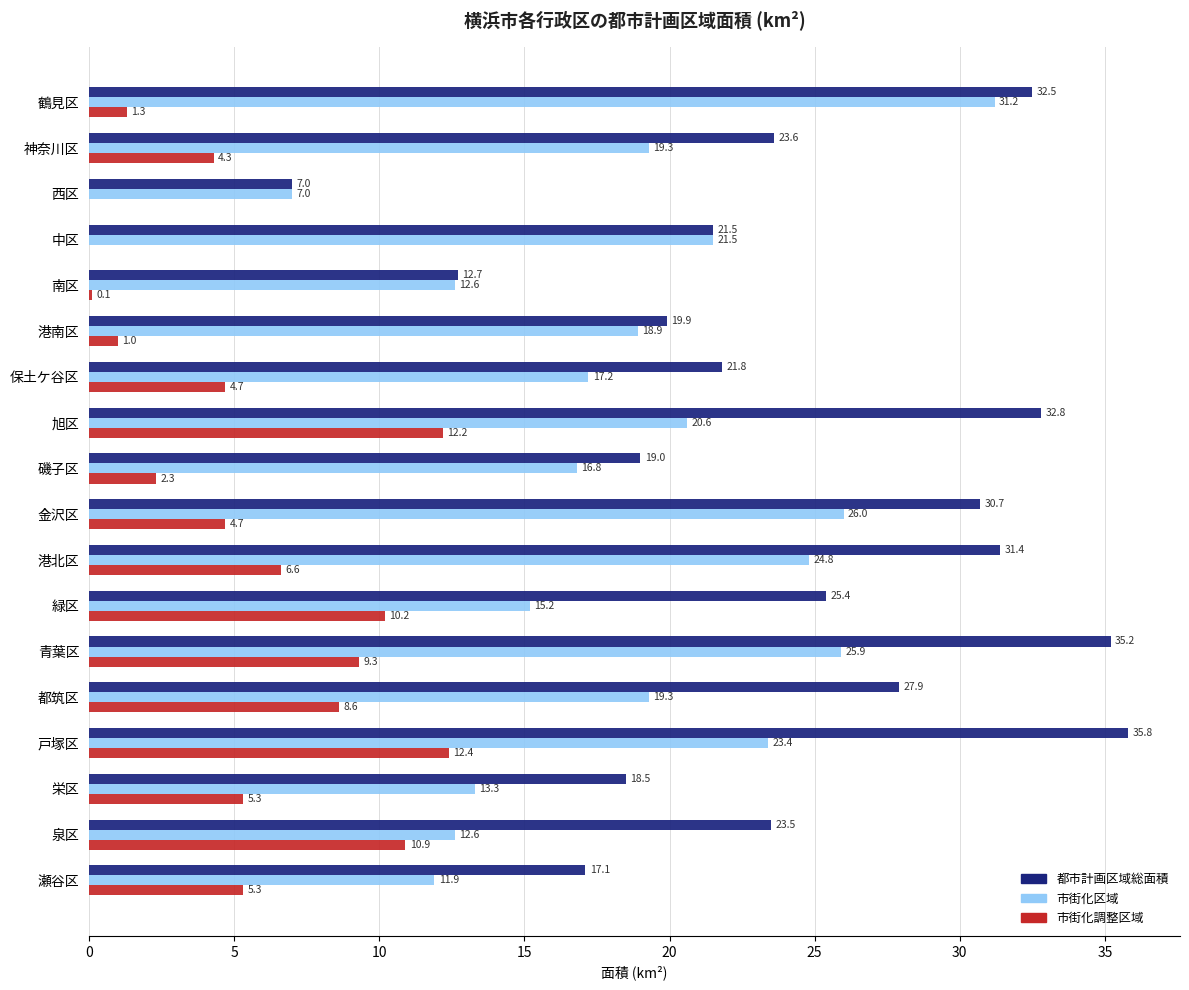

What is the total value across all series at 都筑区?

55.8